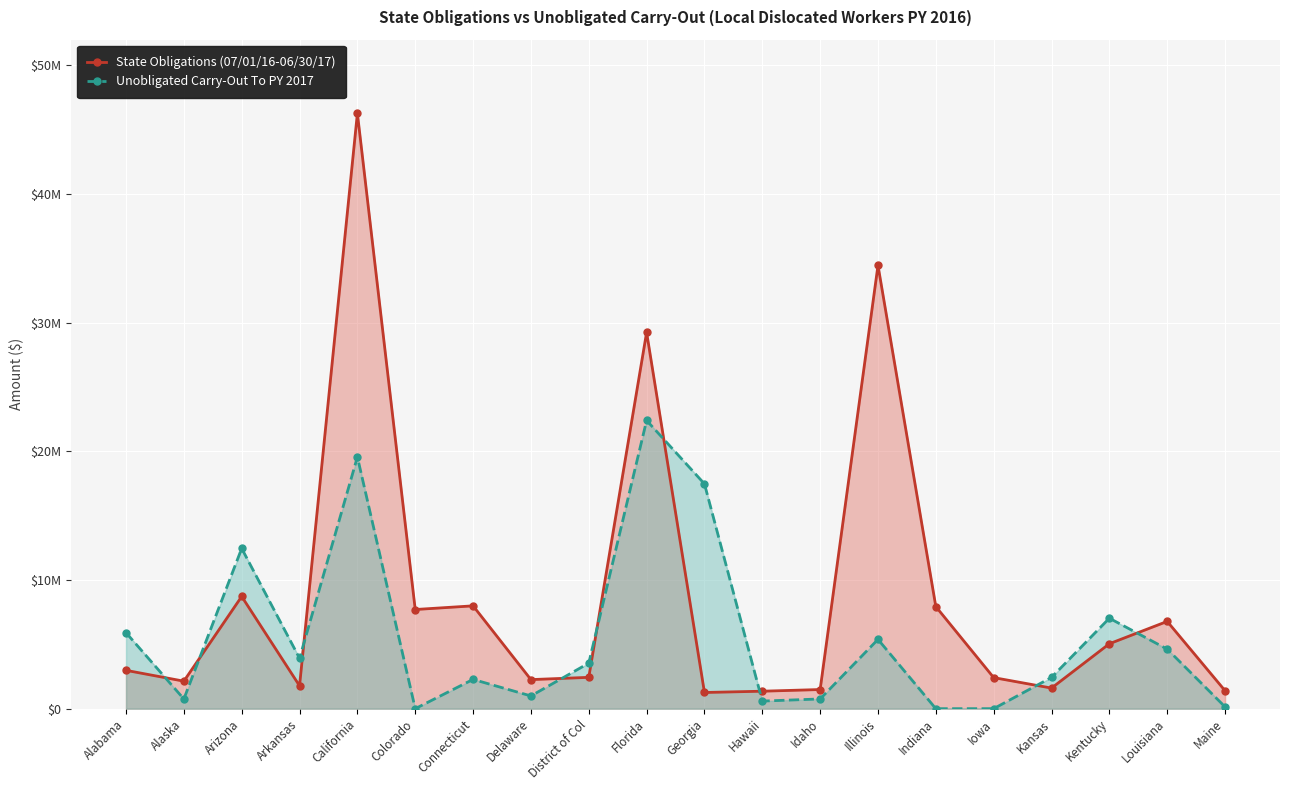

How many interior local peaks does the State Obligations (07/01/16-06/30/17) series have?

6